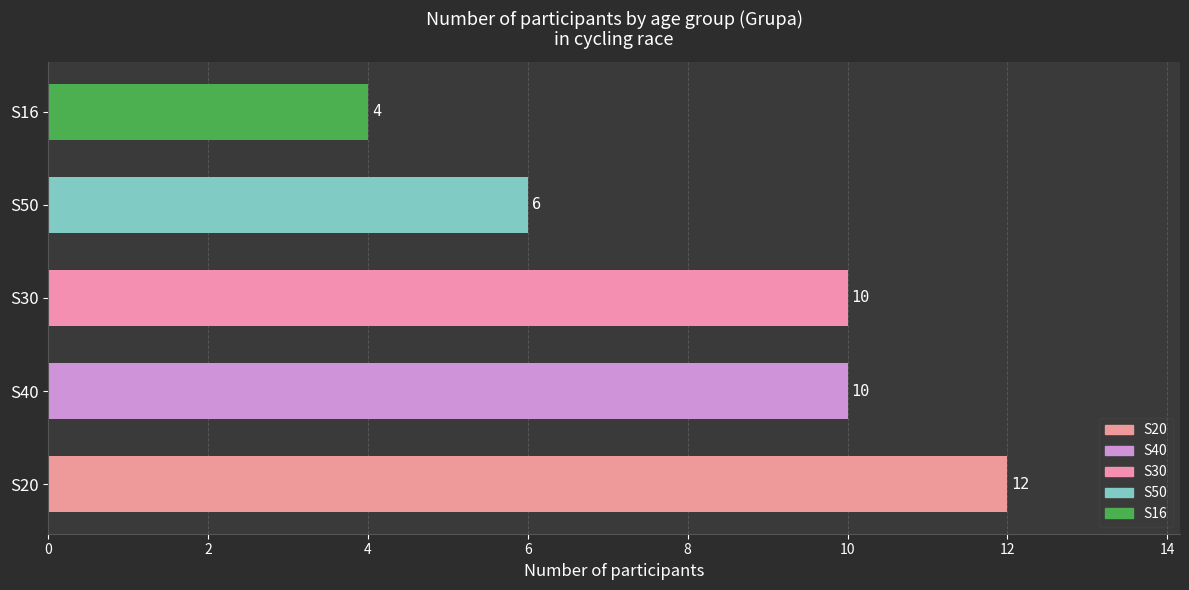

What is the sum of all values?

42